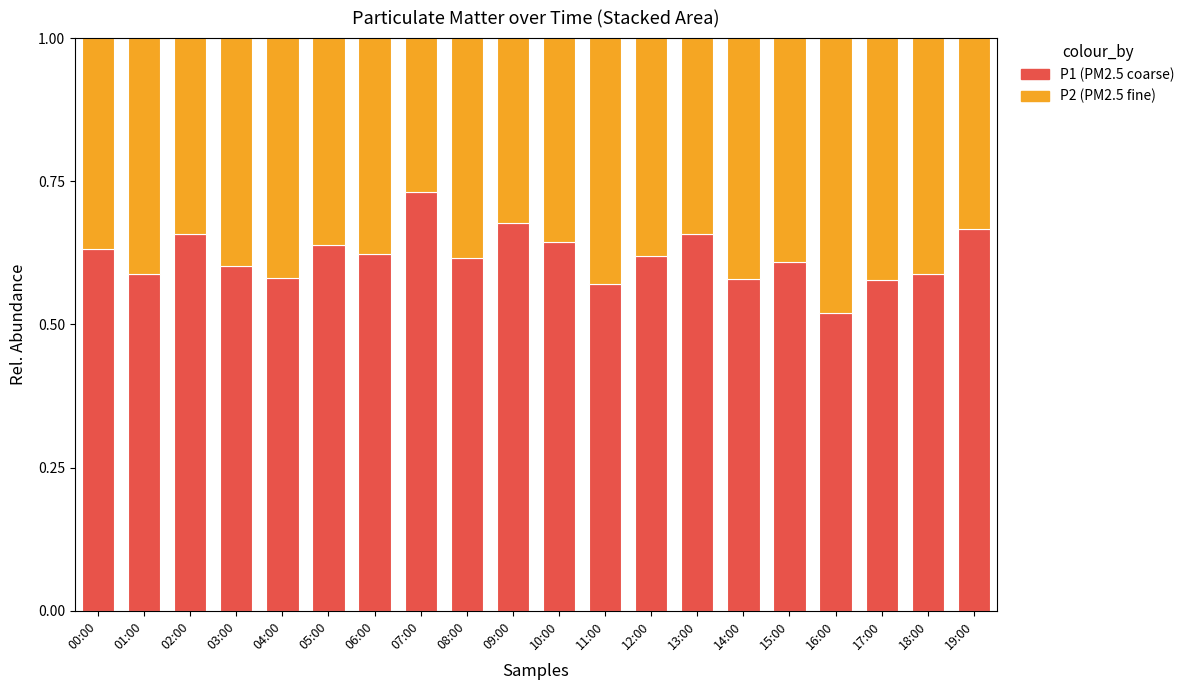

What is the total value across all series at 17:00?

1.0